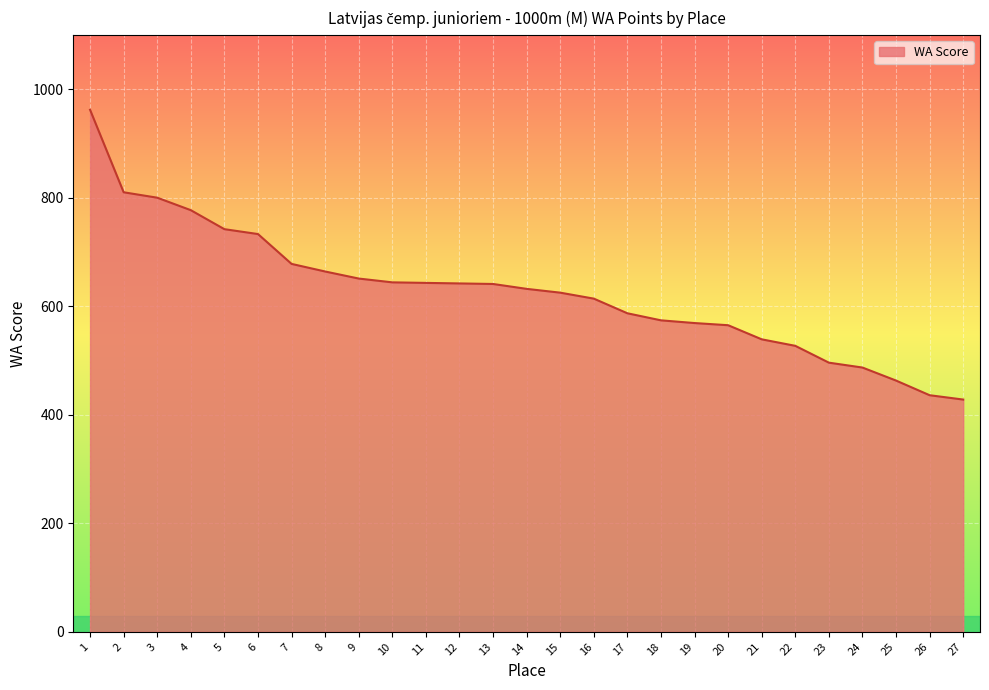

What is the ratio of the value at 14 to the value at 13?

1.0